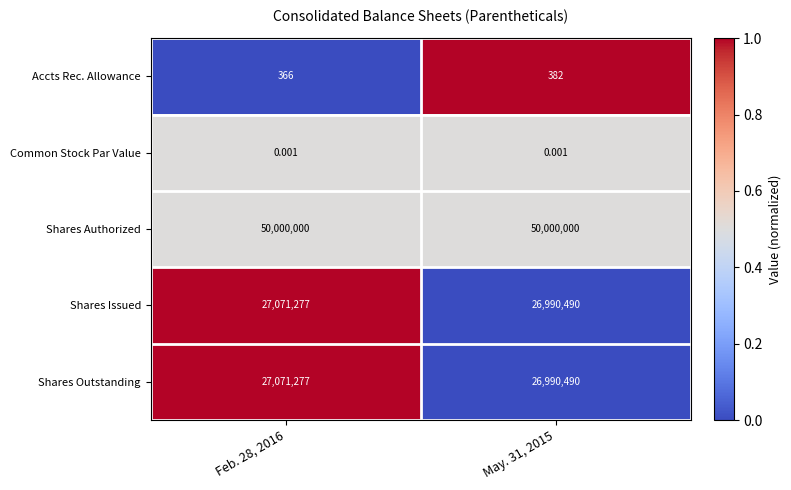

Which series has the largest total across all categories?

Shares Authorized